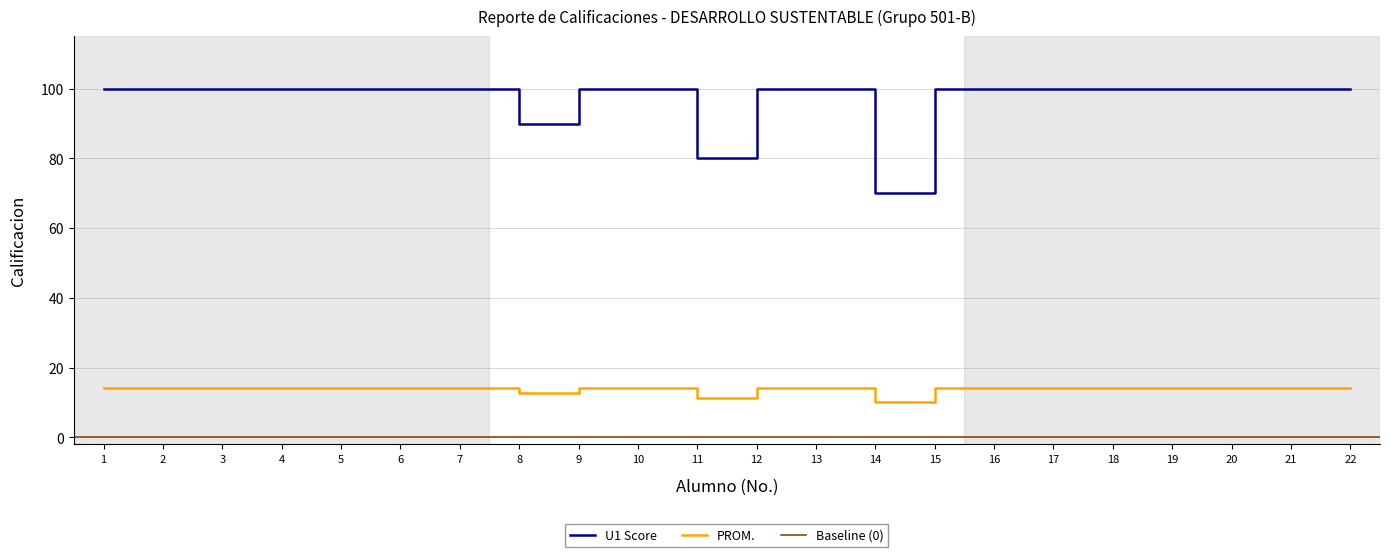

Which series has the widest spread of values?

U1 Score